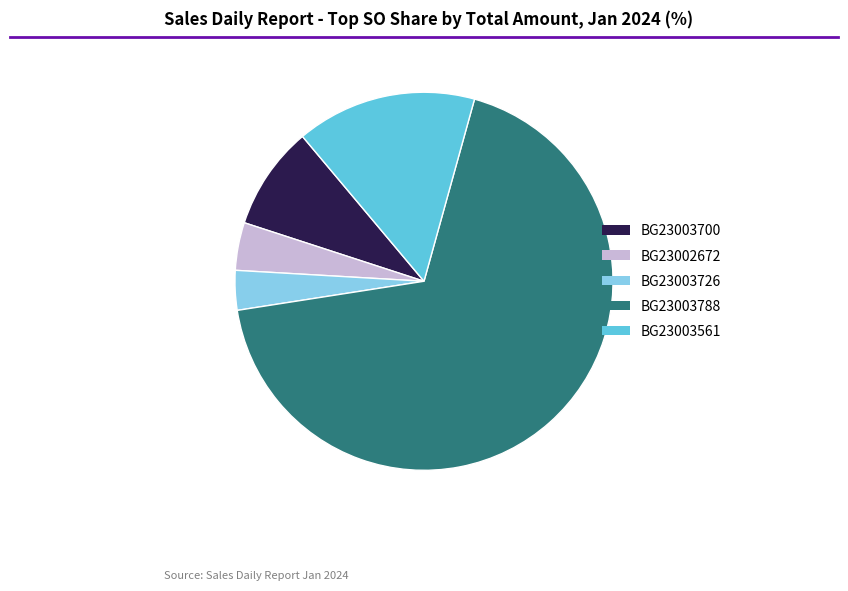

Combined, do BG23003700 and BG23003561 account for over 50%?

No